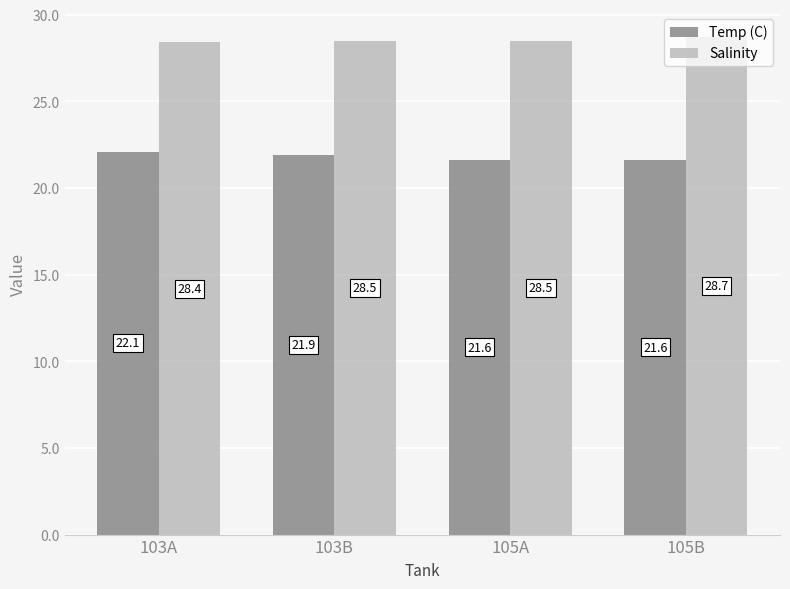

Between 103A and 103B, which series saw the biggest shift?

Temp (C)